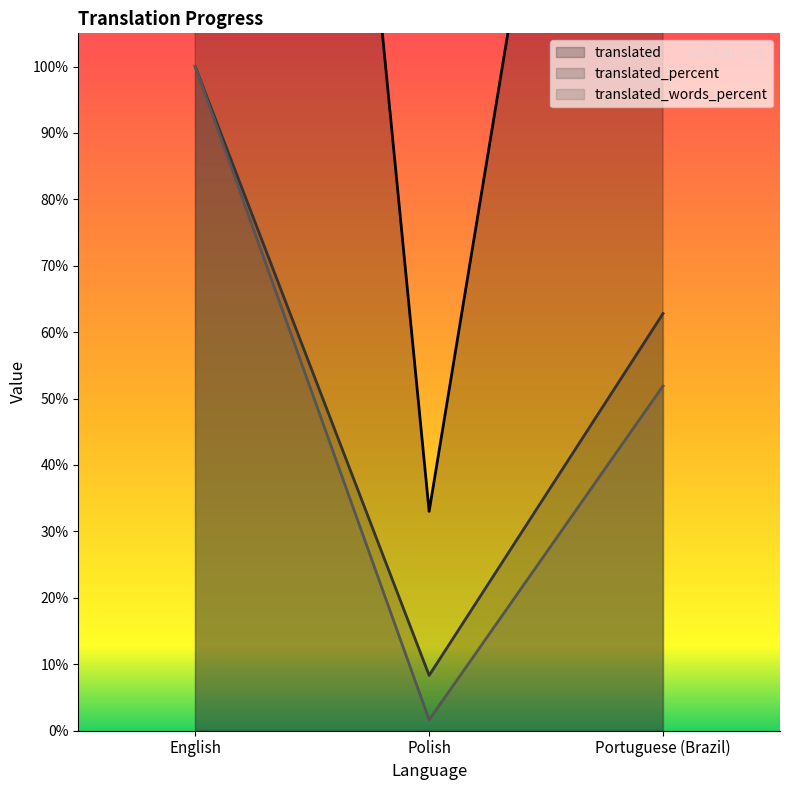

What is the sum of all translated_percent values?

171.1